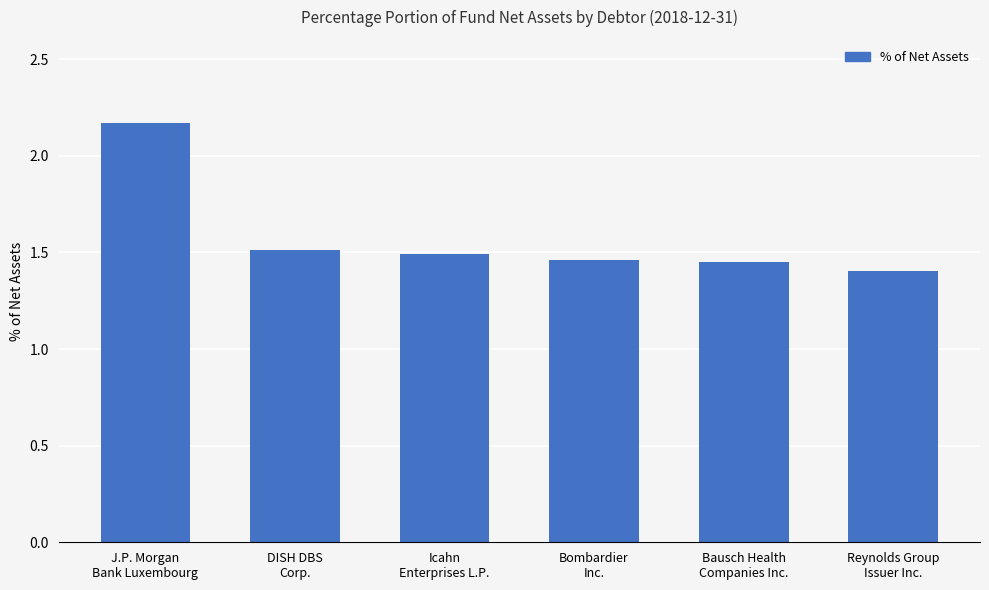

What is the label of the 6th bar from the right?

J.P. Morgan
Bank Luxembourg